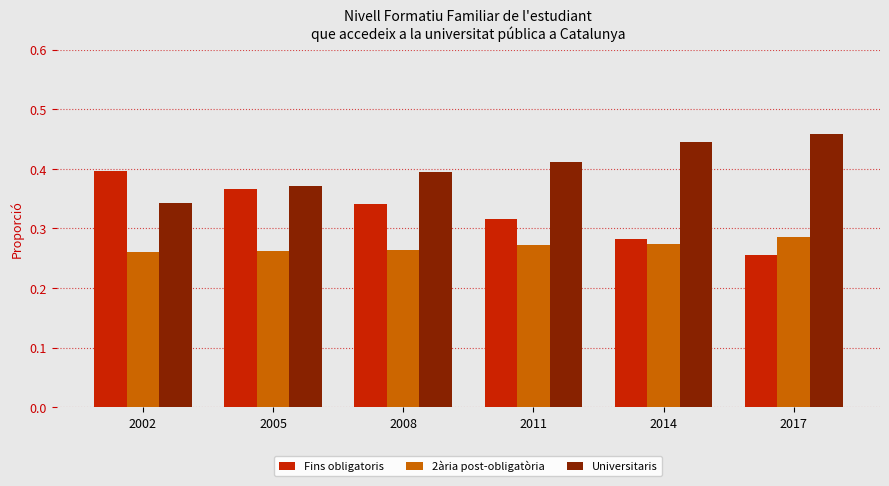

Rank the categories by Fins obligatoris value from lowest to highest.

2017, 2014, 2011, 2008, 2005, 2002